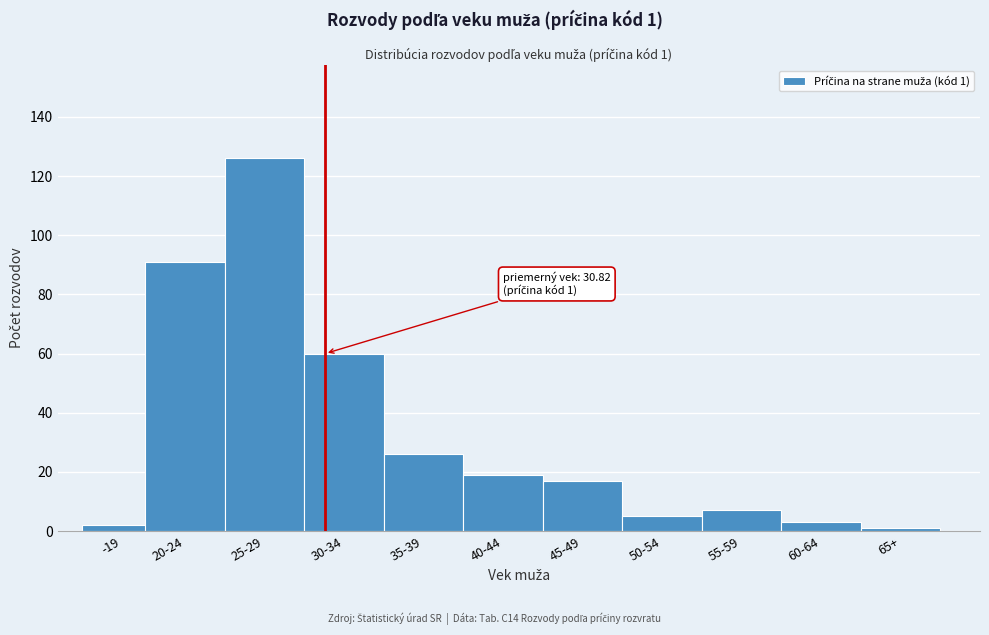

Reading left to right, list all the values displayed in this chart.

-19=2	20-24=91	25-29=126	30-34=60	35-39=26	40-44=19	45-49=17	50-54=5	55-59=7	60-64=3	65+=1